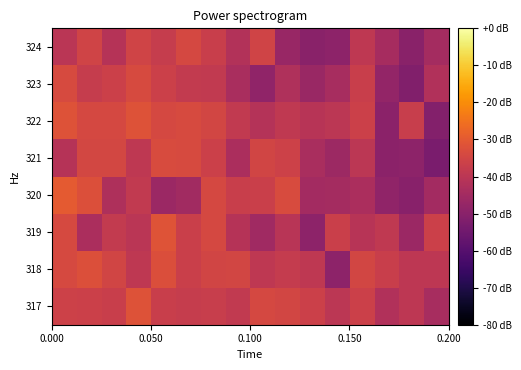

Rank the series by their maximum value, from highest to lowest.

320, 319, 317, 322, 318, 321, 323, 324